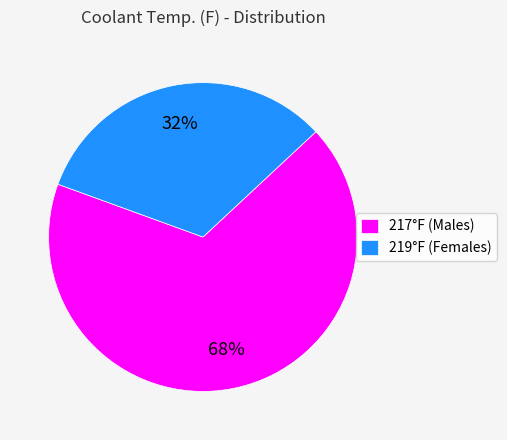

How many slices are in this pie chart?

2